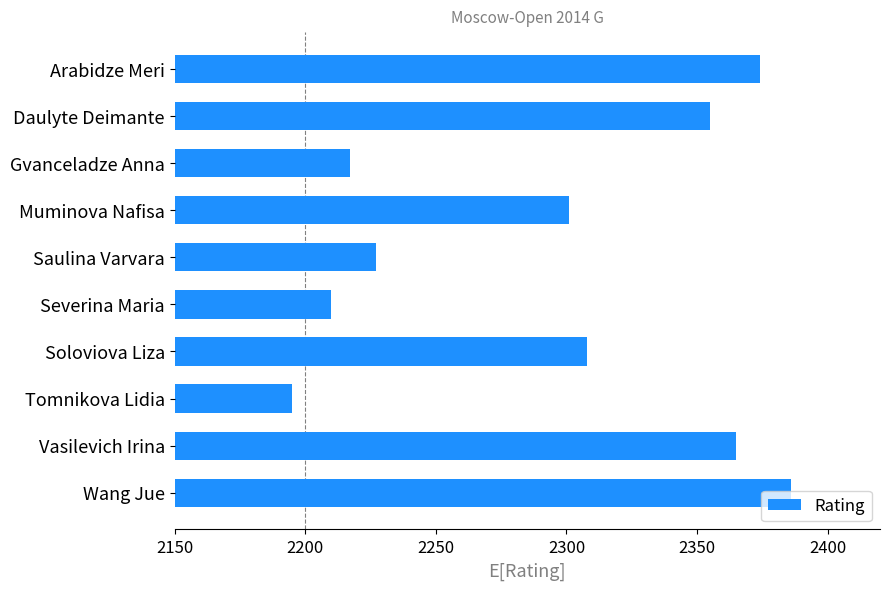

What is the label of the 2nd bar from the bottom?

Vasilevich Irina